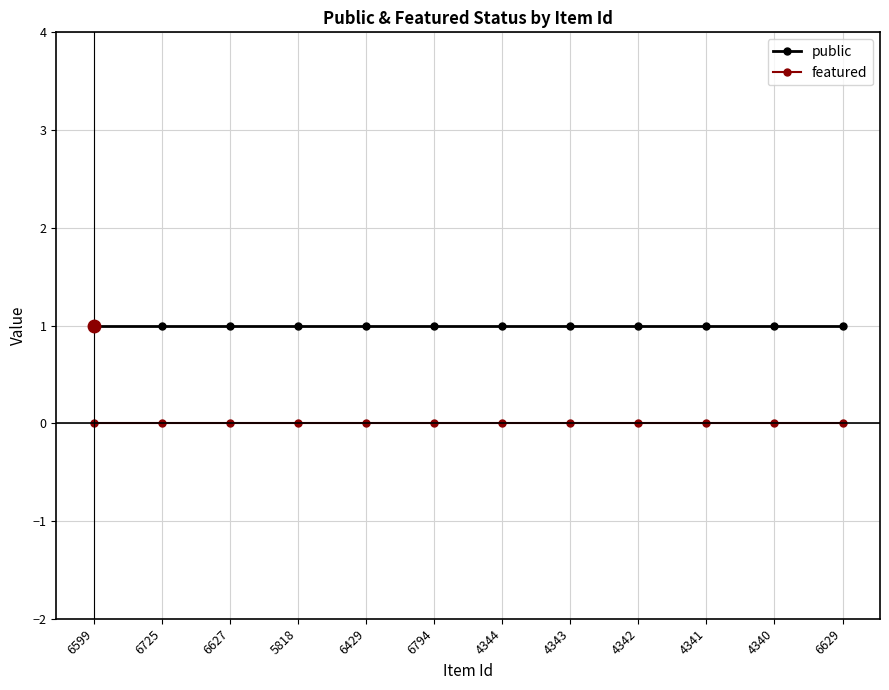

What are all the series names shown in the legend?

public, featured